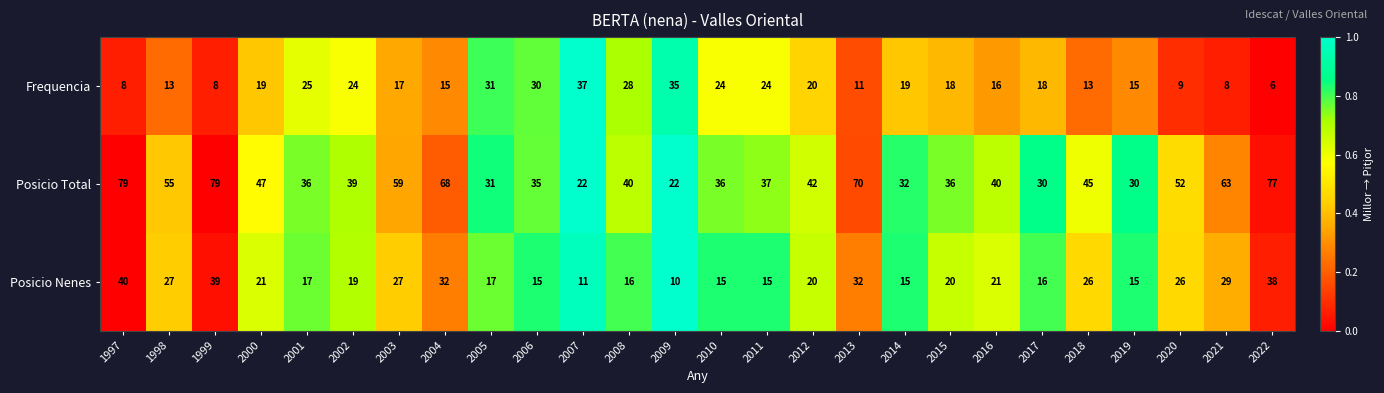

Rank the series at 2017 from lowest to highest value.

Posicio Nenes, Frequencia, Posicio Total